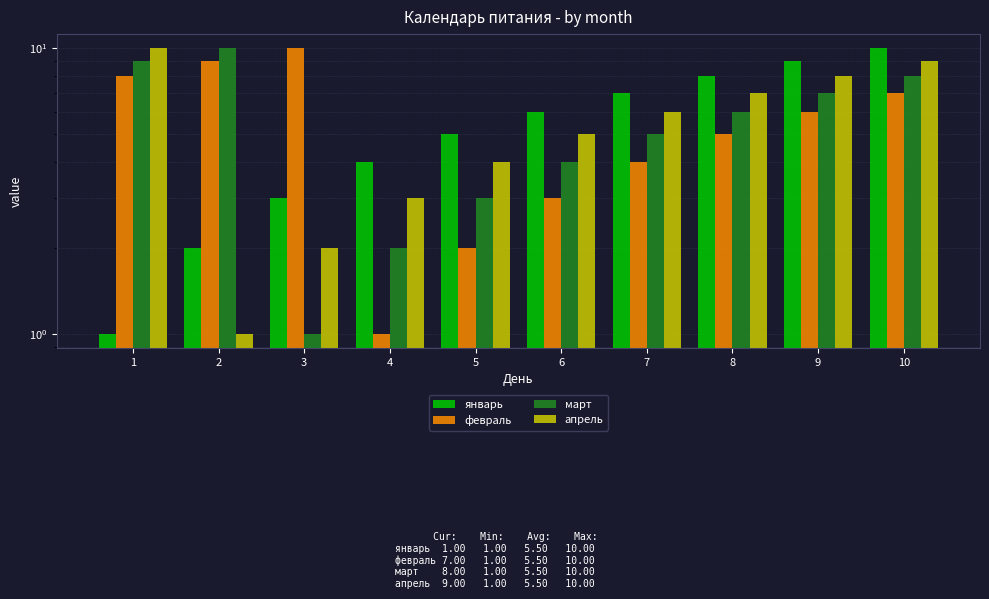

Between 4 and 6, which series saw the biggest shift?

январь